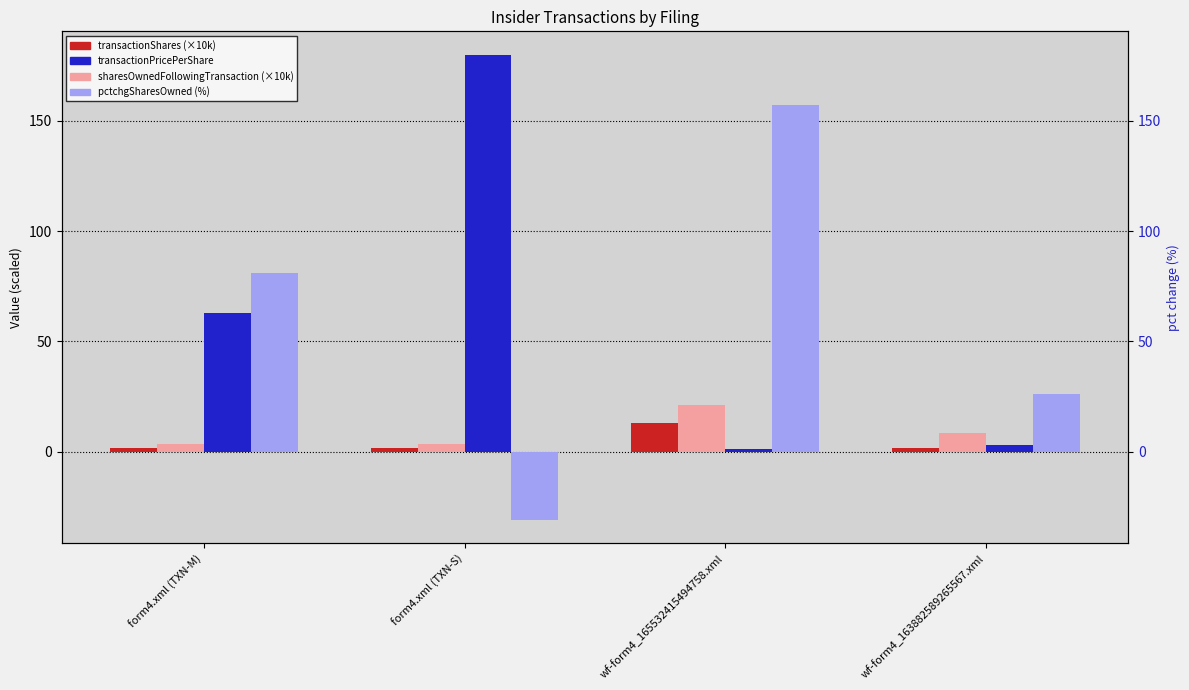

Reading left to right, transcribe all the data shown in this chart.

transactionShares (×10k): form4.xml (TXN-M)=1.6	form4.xml (TXN-S)=1.6	wf-form4_165532415494758.xml=13.0	wf-form4_163882589265567.xml=1.7
sharesOwnedFollowingTransaction (×10k): form4.xml (TXN-M)=3.6	form4.xml (TXN-S)=3.6	wf-form4_165532415494758.xml=21.3	wf-form4_163882589265567.xml=8.3
transactionPricePerShare: form4.xml (TXN-M)=62.9	form4.xml (TXN-S)=180.0	wf-form4_165532415494758.xml=1.2	wf-form4_163882589265567.xml=2.9
pctchgSharesOwned (%): form4.xml (TXN-M)=81.0	form4.xml (TXN-S)=-31.0	wf-form4_165532415494758.xml=157.0	wf-form4_163882589265567.xml=26.0